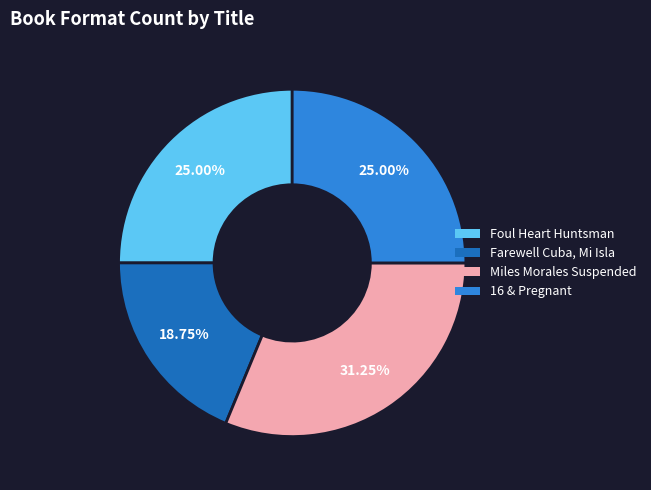

Which category has the biggest portion of the pie?

Miles Morales Suspended